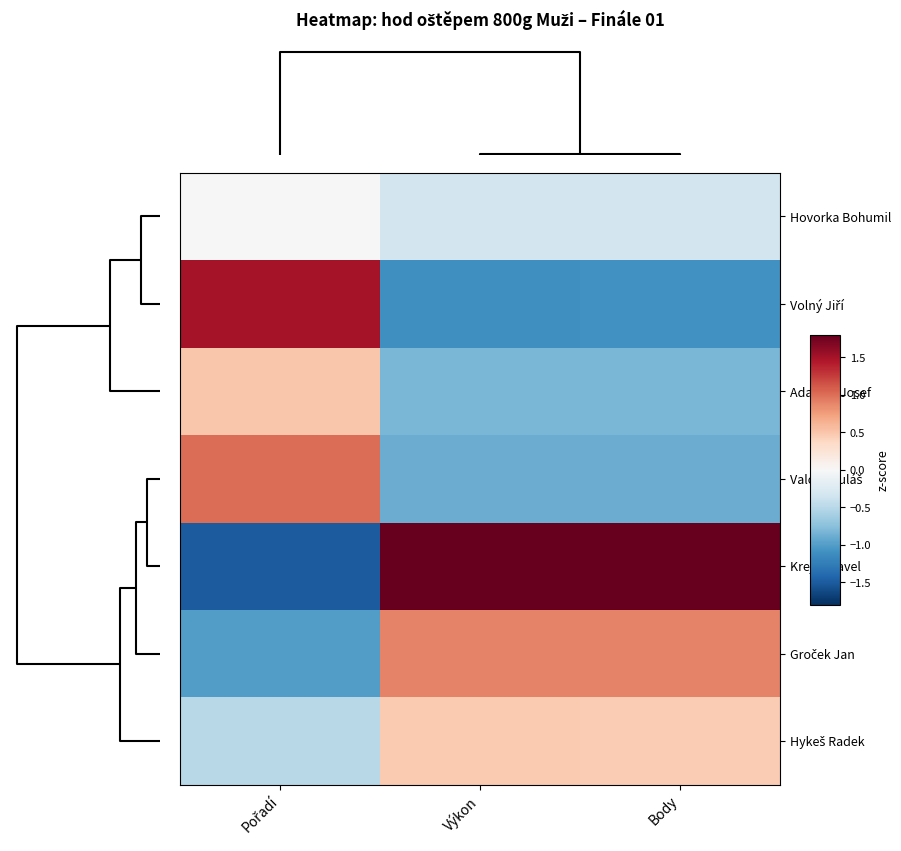

What is the difference between the highest and lowest values at Pořadí?

3.0